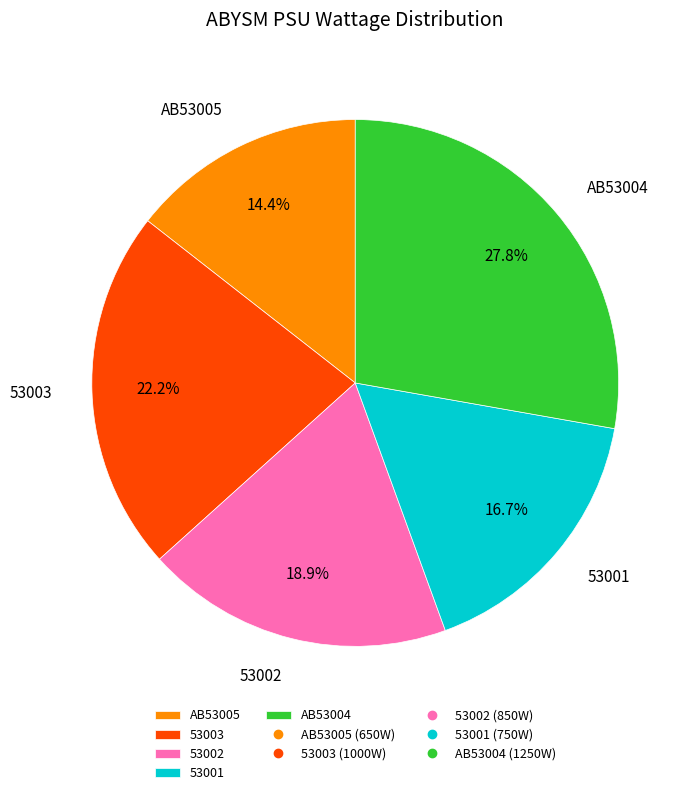

Which slice is the smallest?

AB53005